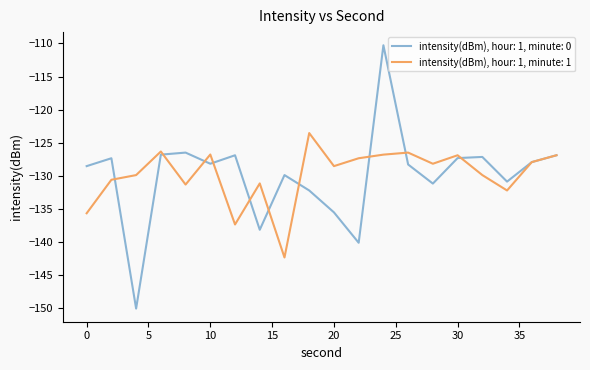

Does the chart display data point markers on the line(s)?

No